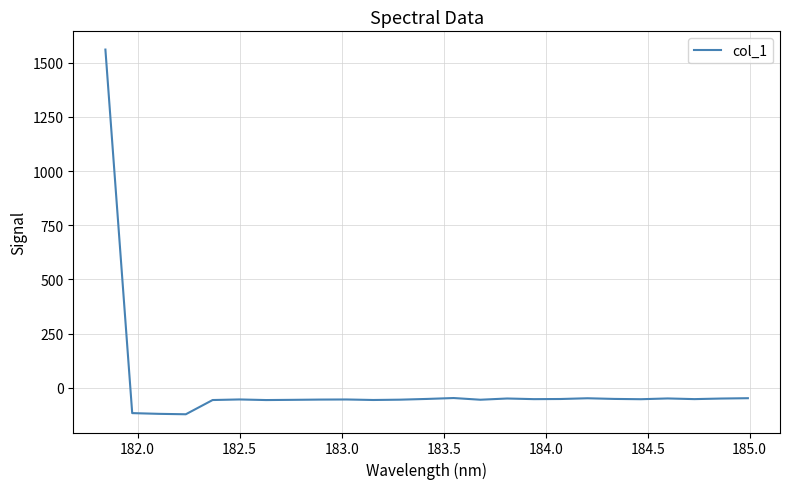

How many lines are shown in the chart?

1